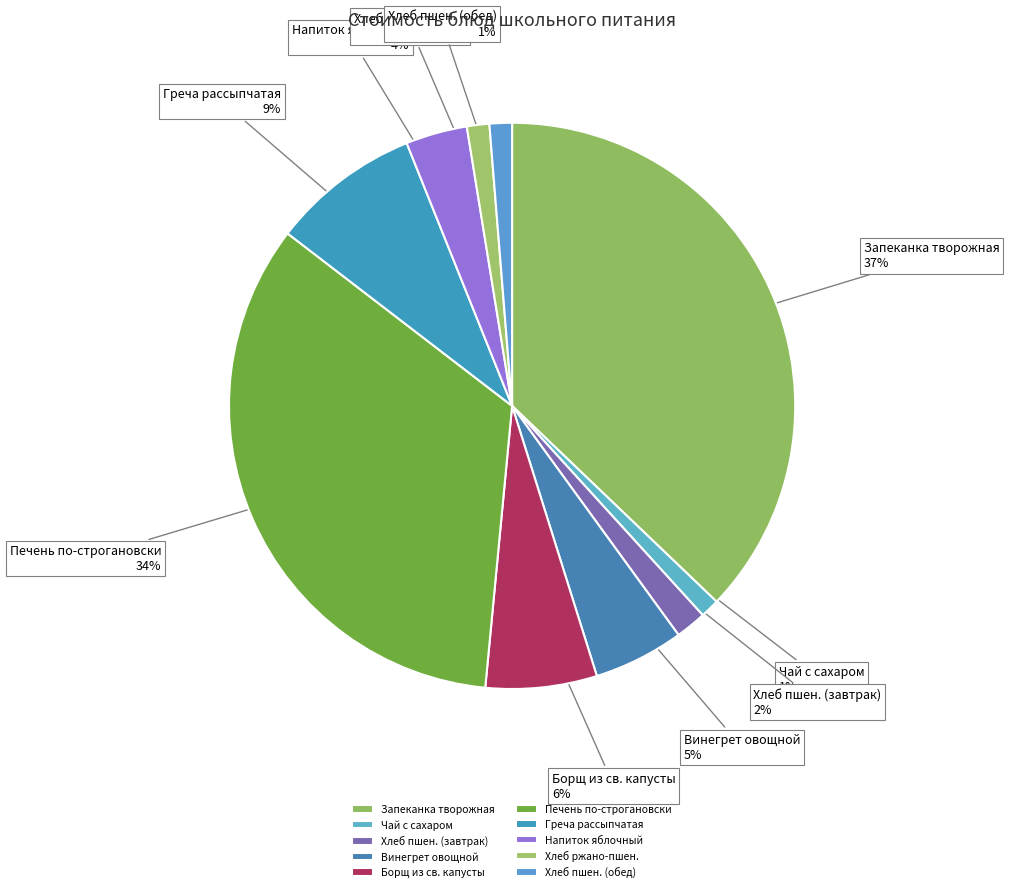

Which slice is the largest?

Запеканка творожная